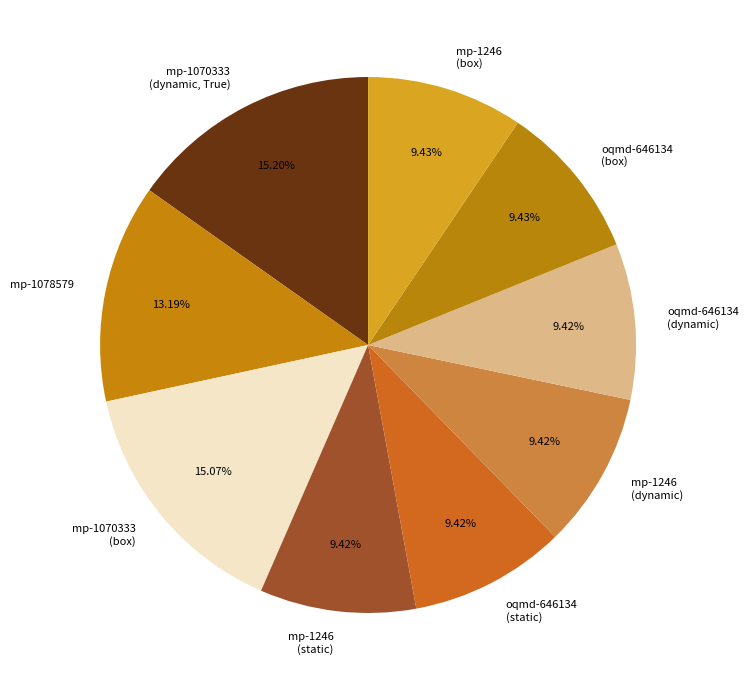

Is the sum of oqmd-646134 (dynamic) and mp-1070333 (dynamic, True) greater than half?

No